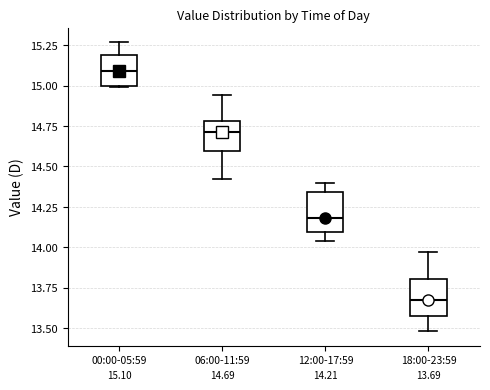

Which box has the lowest median line?

18:00-23:59